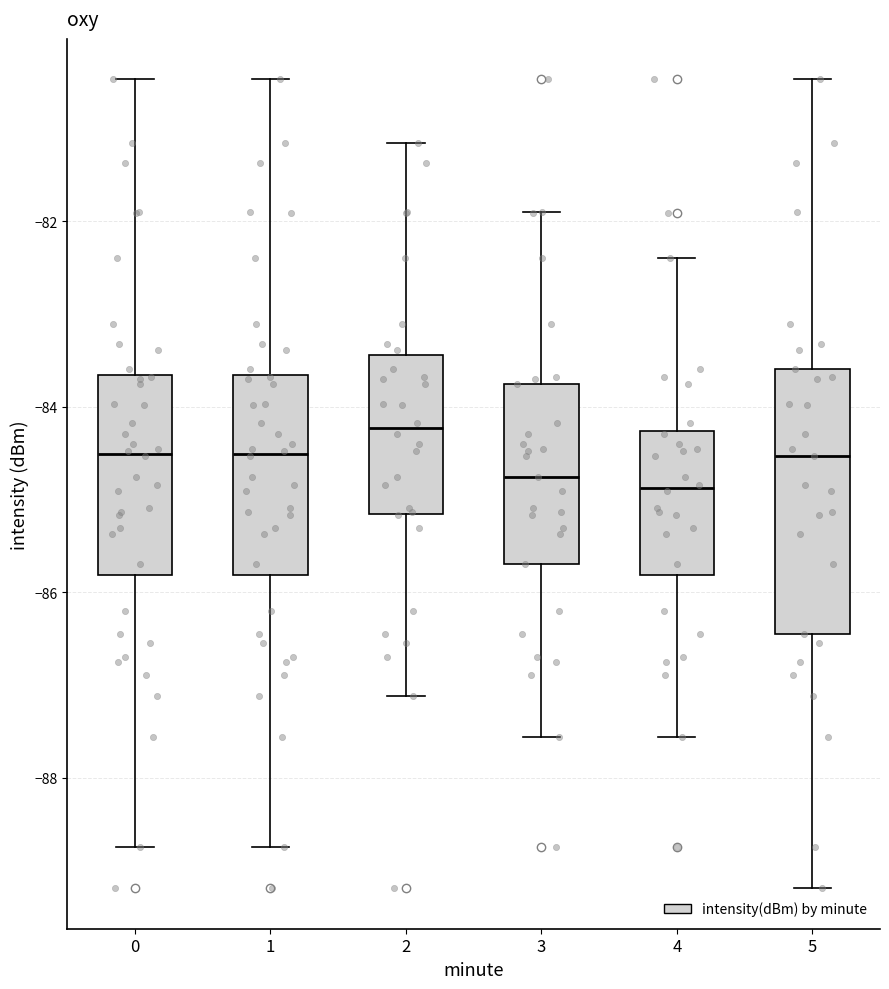

Where does the upper whisker of the box at x = 0 end on the y-axis? The values are not printed on the chart, so give them approximately, as read against the axis.

-80.4